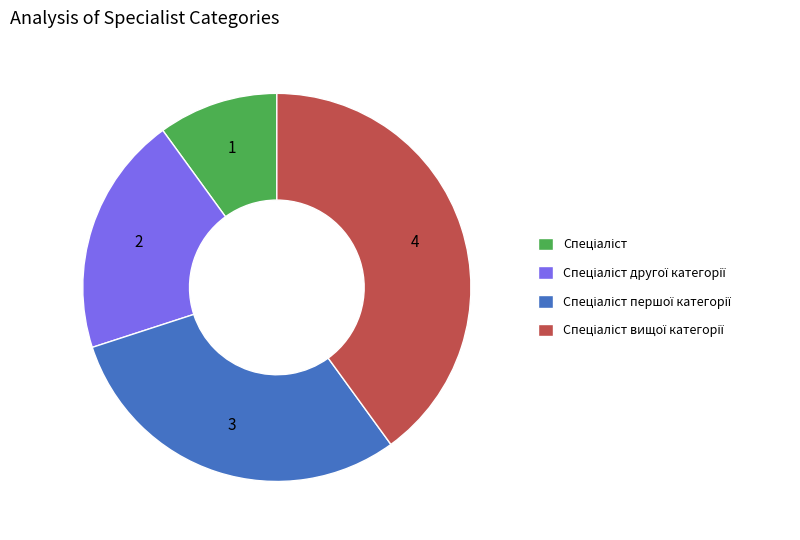

Is there a majority slice in this chart?

No